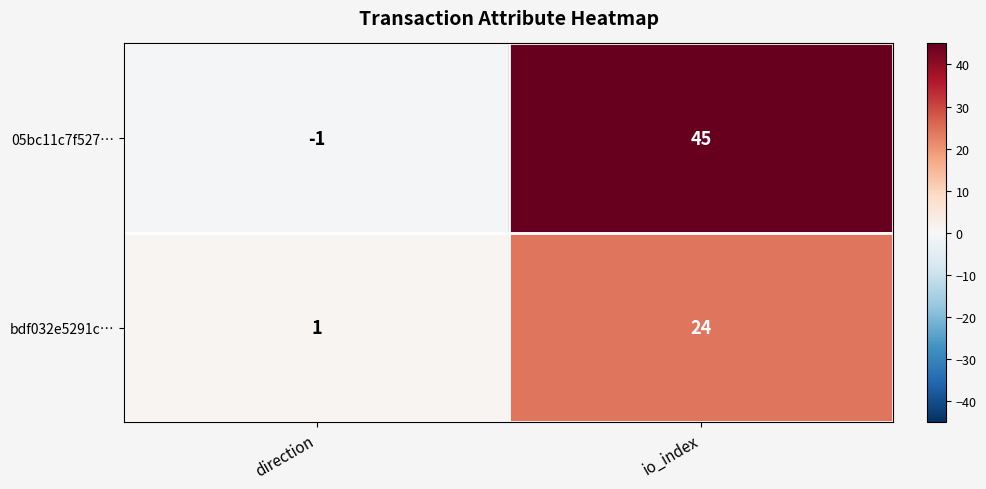

At how many categories does at least one series exceed 13?

1